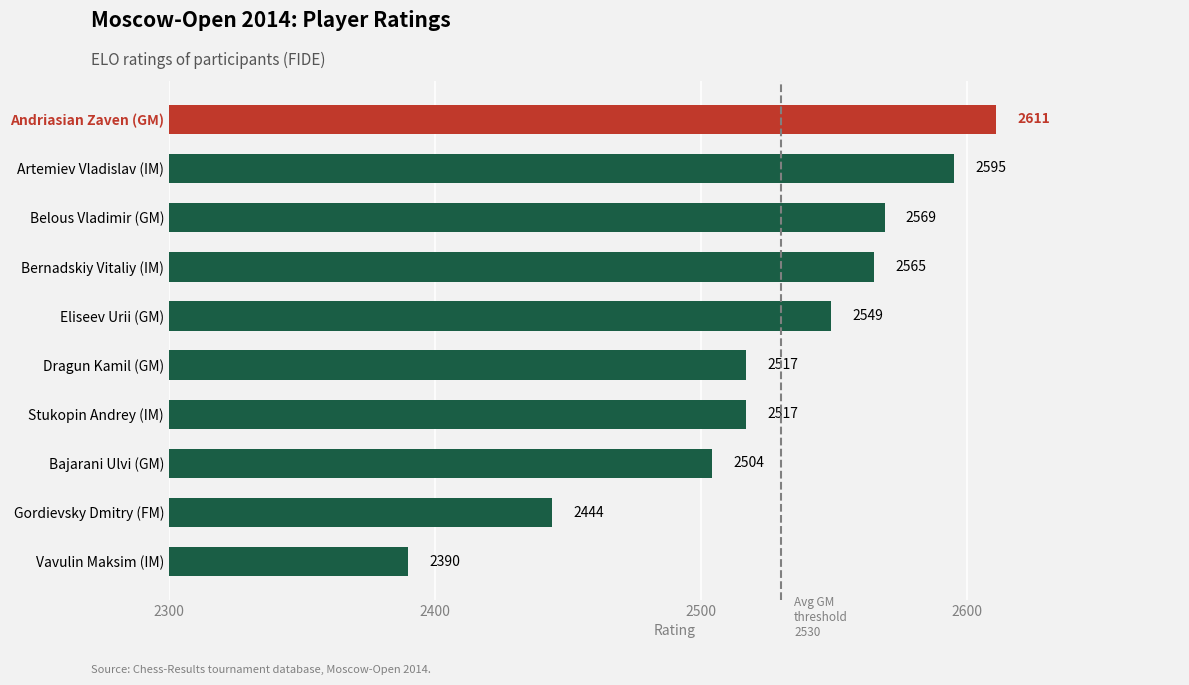

What is the approximate value at Artemiev Vladislav (IM)?

2595